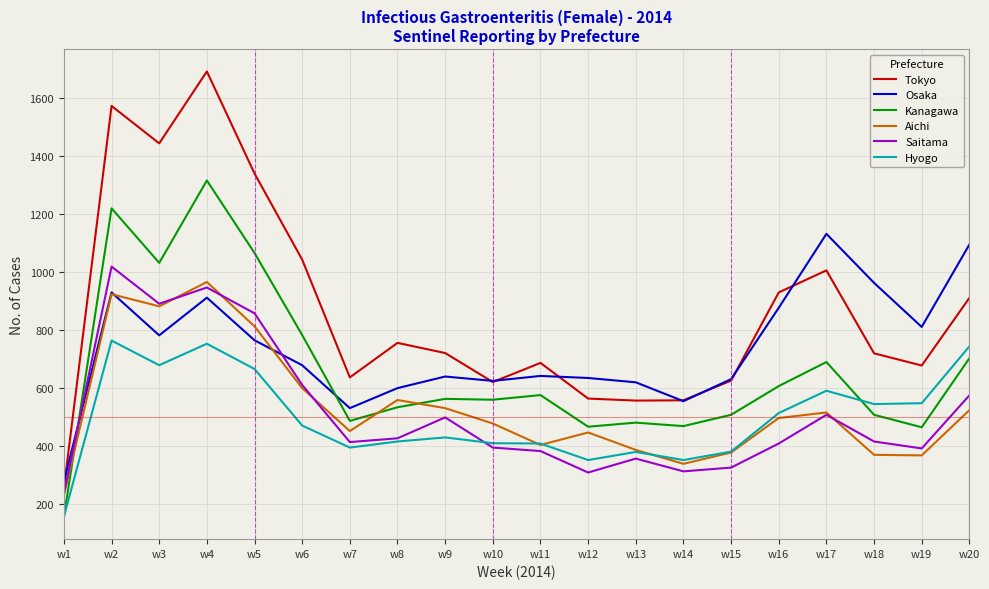

Is it true that Kanagawa equals 407 at w6?

False